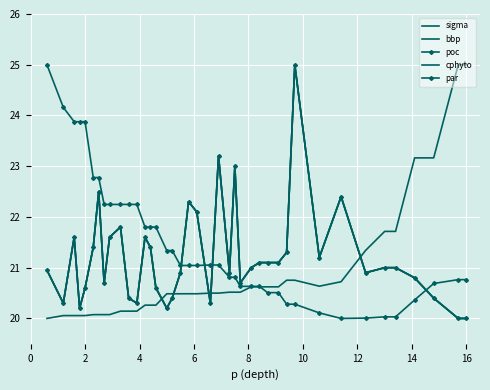

What is the maximum value shown in the chart?

25.0